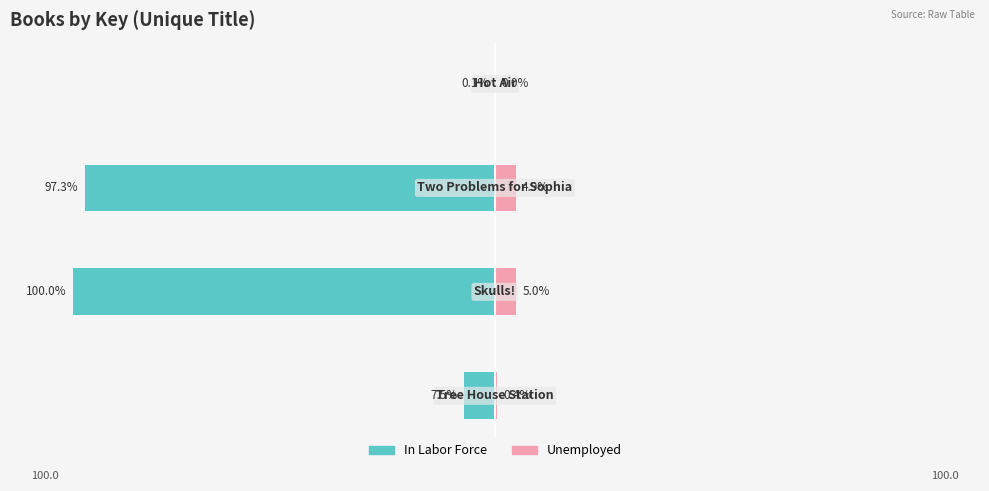

What is the difference between the second highest and minimum values in the Unemployed series?

4.9